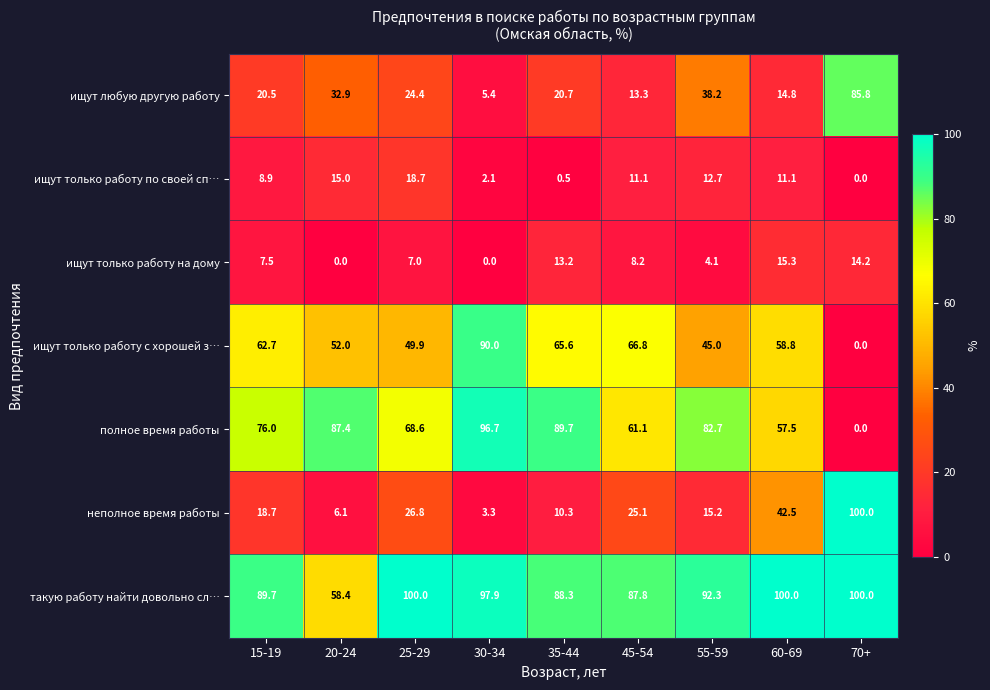

What is the sum of all неполное время работы values?

248.0